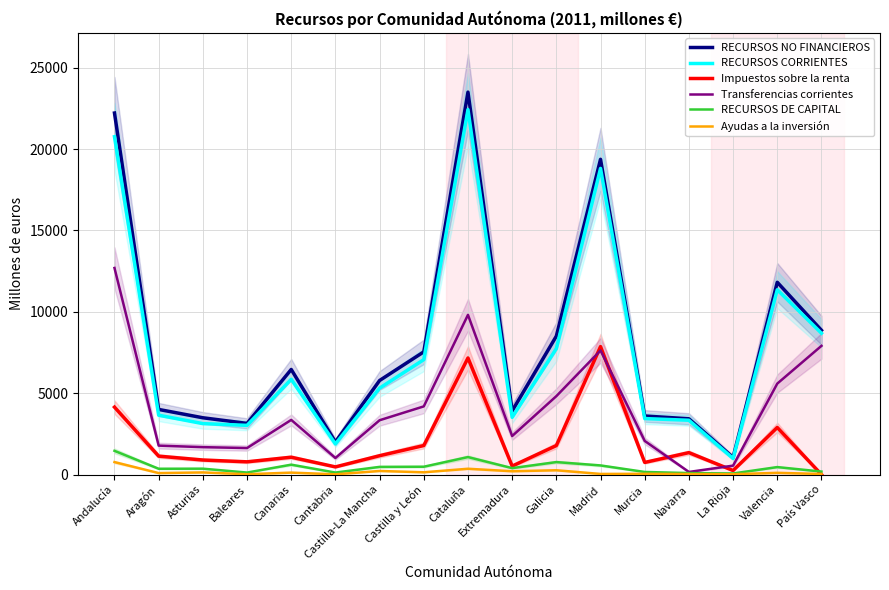

List the labels in order of Transferencias corrientes value, smallest first.

Navarra, La Rioja, Cantabria, Baleares, Asturias, Aragón, Murcia, Extremadura, Castilla-La Mancha, Canarias, Castilla y León, Galicia, Valencia, Madrid, País Vasco, Cataluña, Andalucía